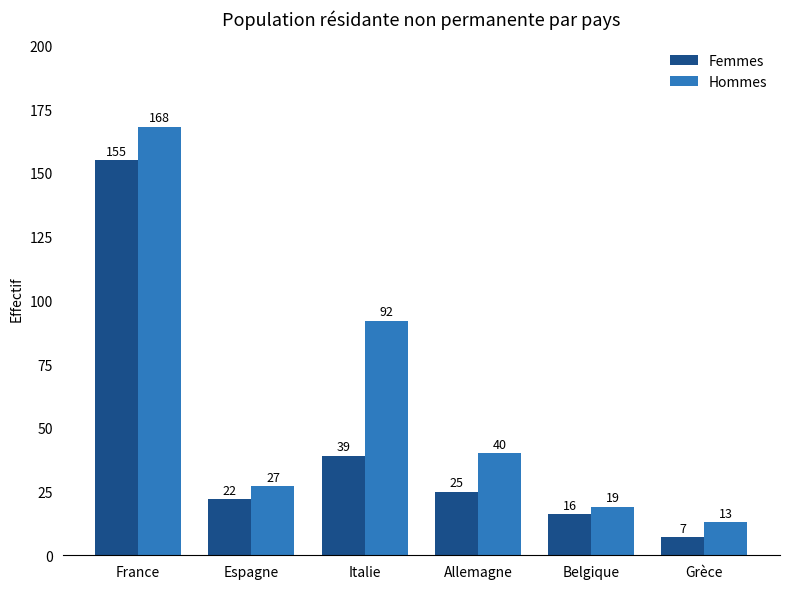

What is the value of the Hommes bar at the 5th from the left?

19